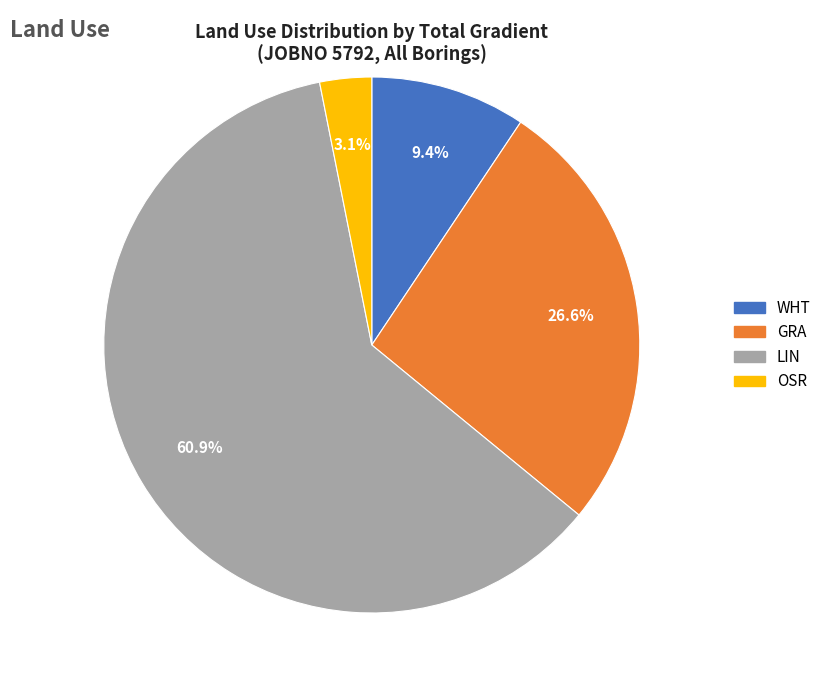

Which slice is the smallest?

OSR